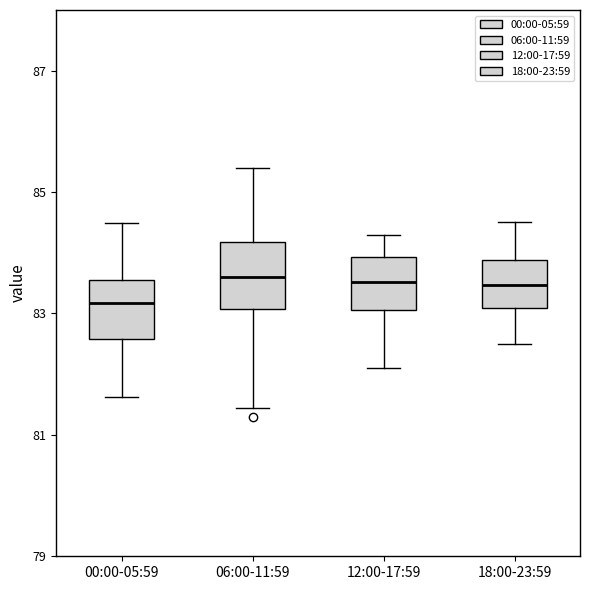

Which box's median line is the lowest?

00:00-05:59